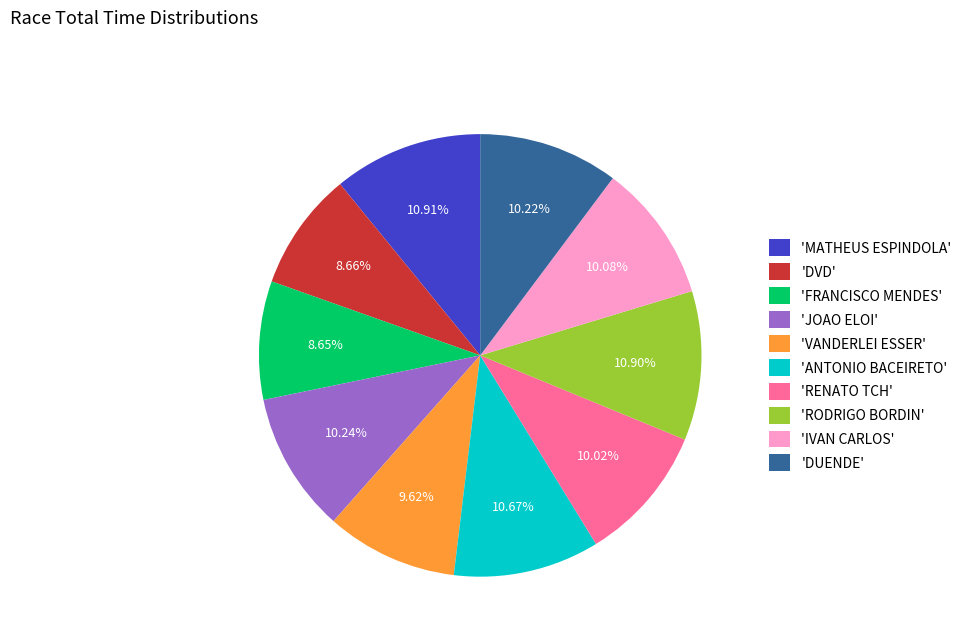

What is the ratio of the value at 'VANDERLEI ESSER' to the value at 'MATHEUS ESPINDOLA'?

0.9